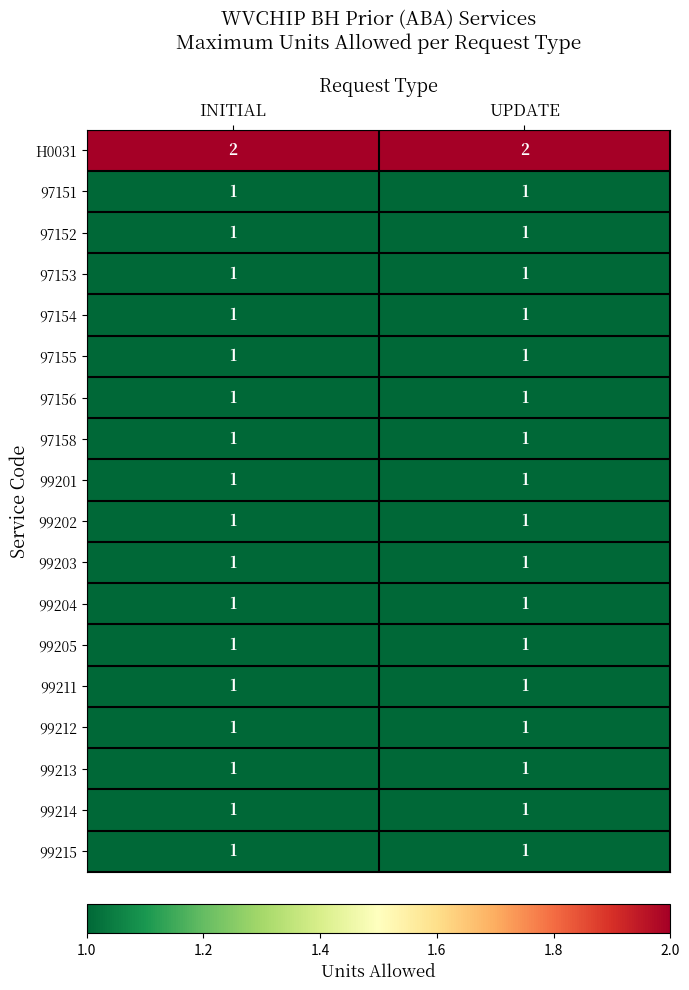

What is the total value across all series at UPDATE?

19